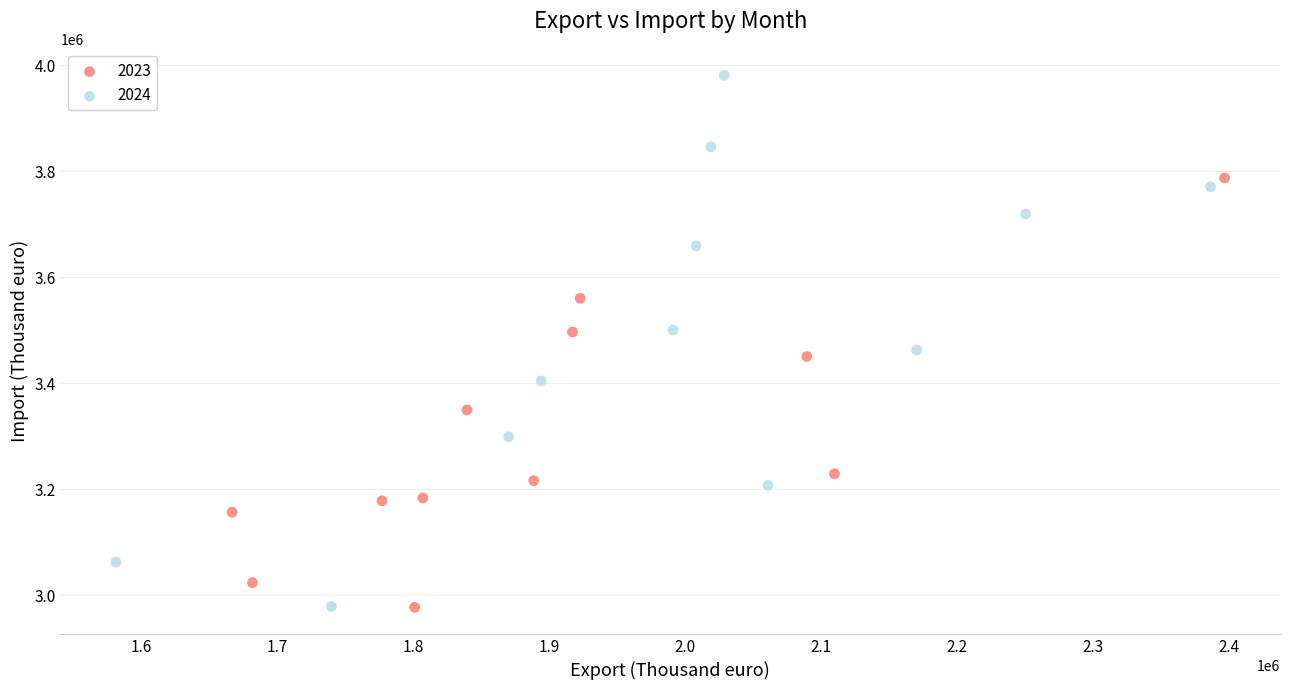

Which series contains the highest Y value?

2024